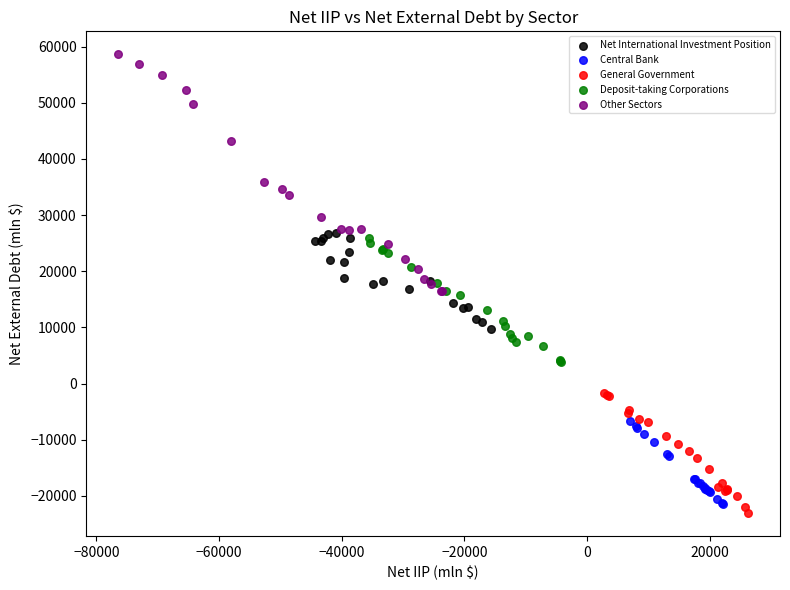

Which series reaches the maximum Y coordinate?

Other Sectors